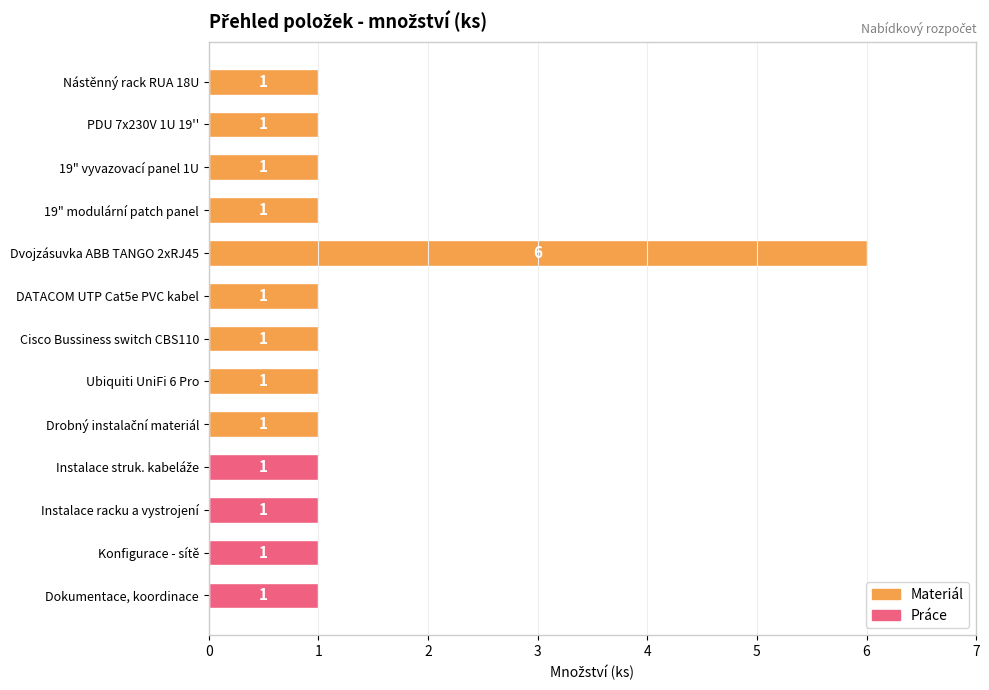

What position from the bottom is Cisco Bussiness switch CBS110?

7